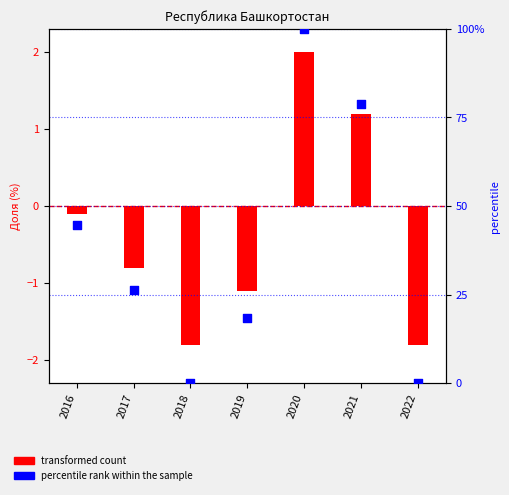

Is the value of percentile rank within the sample at 2017 greater than the value of transformed count at 2021?

Yes